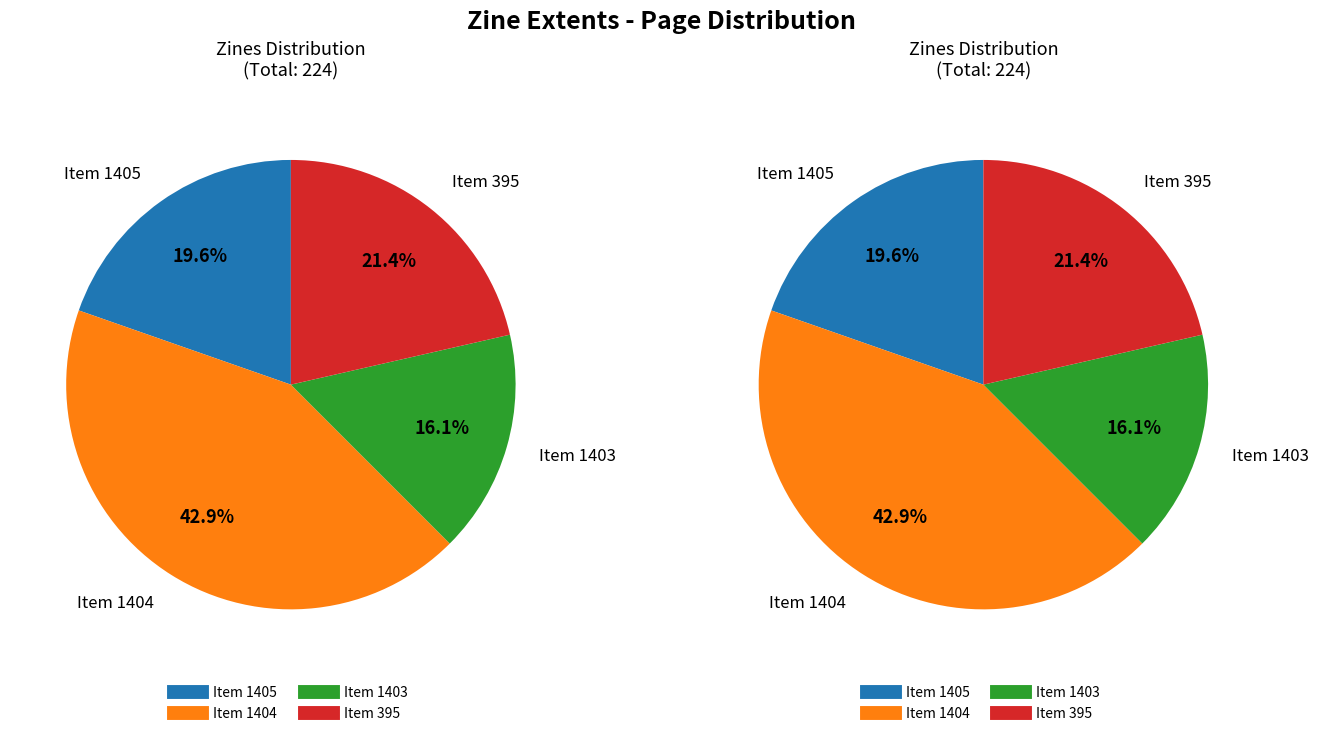

To the nearest percent, what portion does 1404 represent?

43%